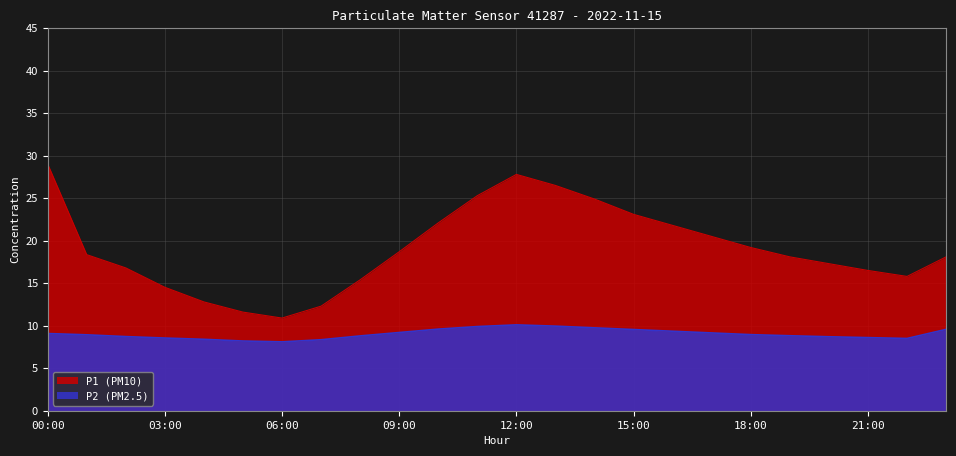

At which label does P1 first exceed 18?

00:00